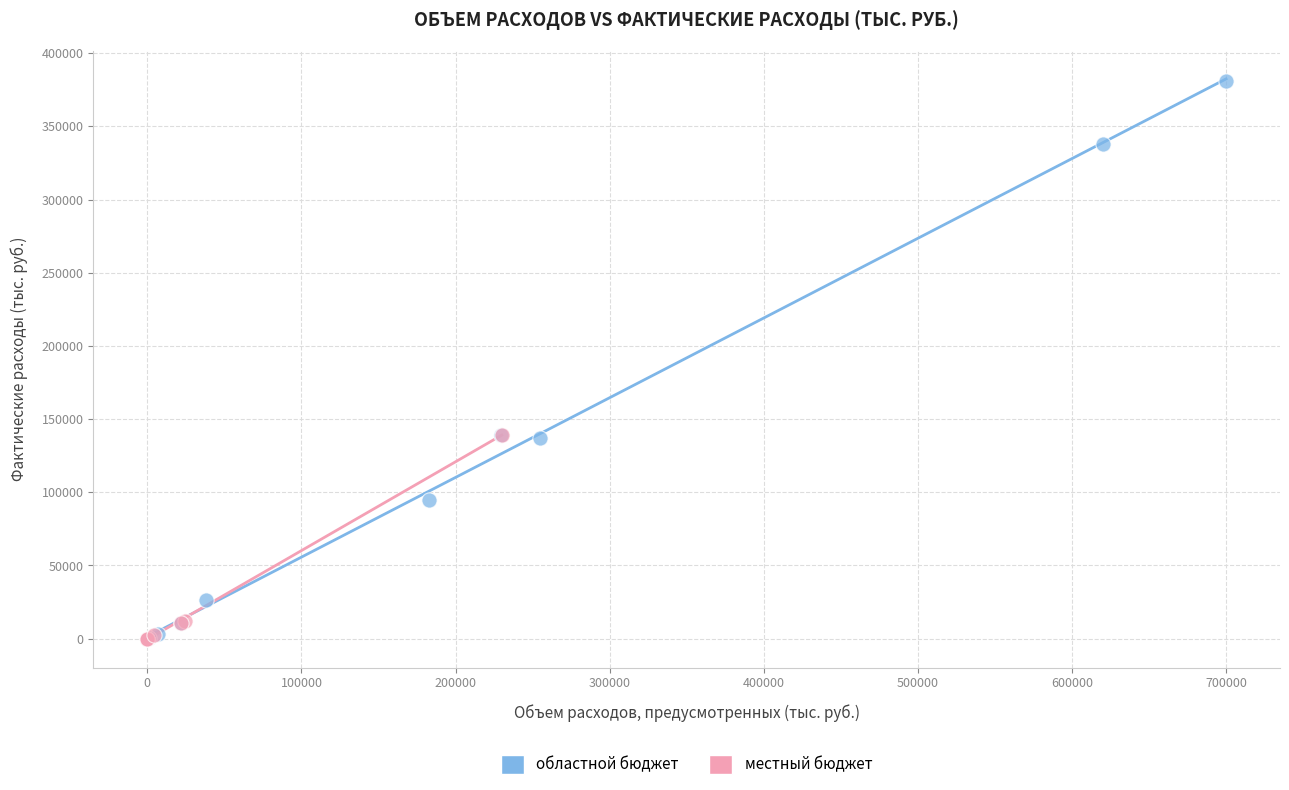

Which series reaches the maximum Y coordinate?

областной бюджет